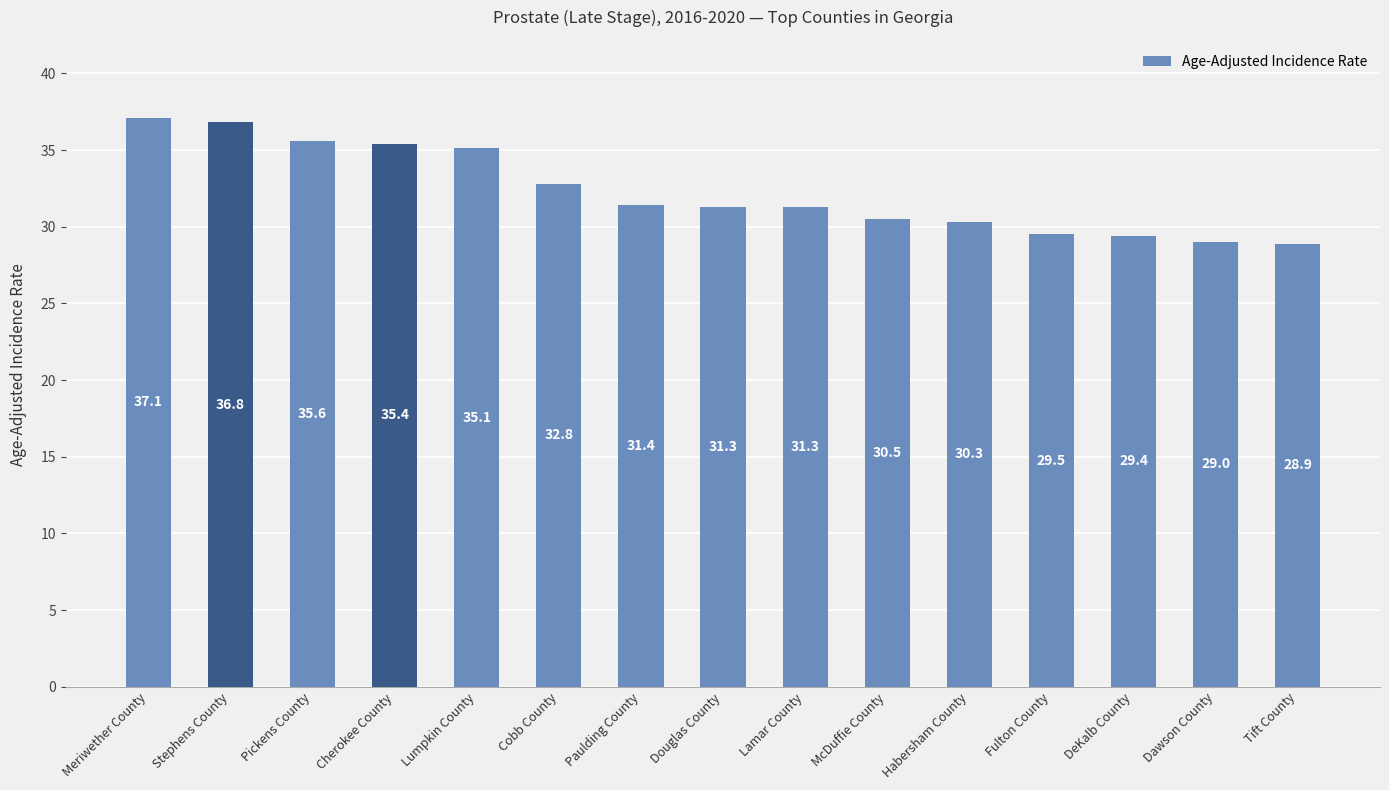

What is the label of the 4th bar from the right?

Fulton County